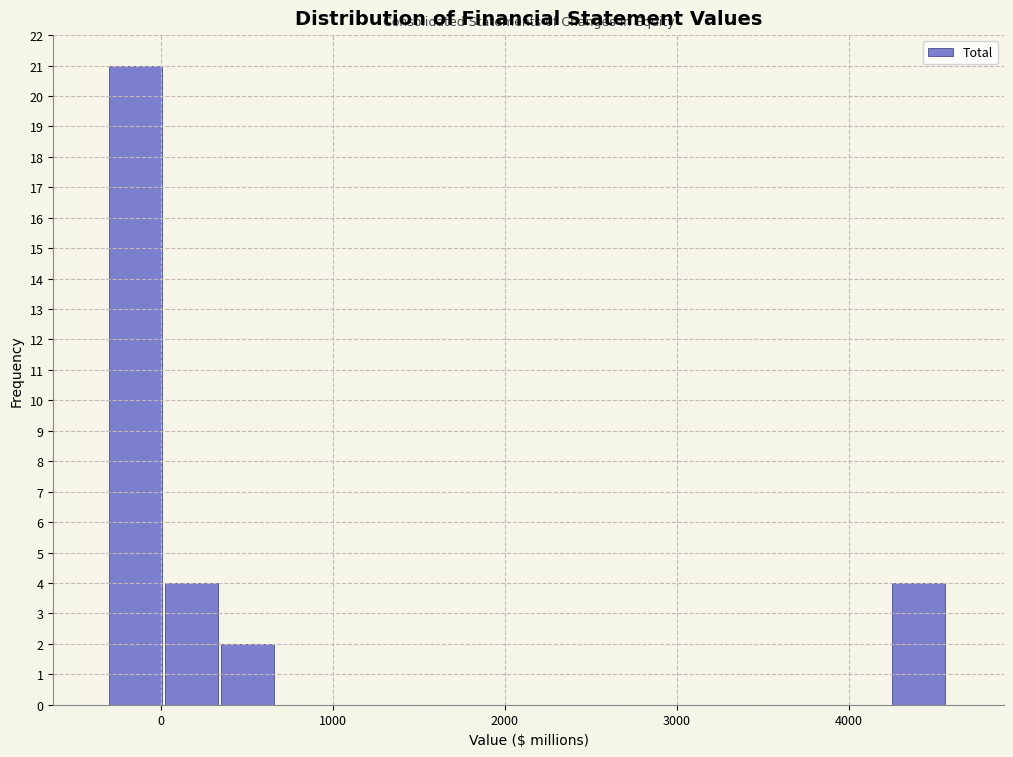

Around what value on the x-axis is the tallest bar? Give the approximate position of its centre, as read against the axis.

-100